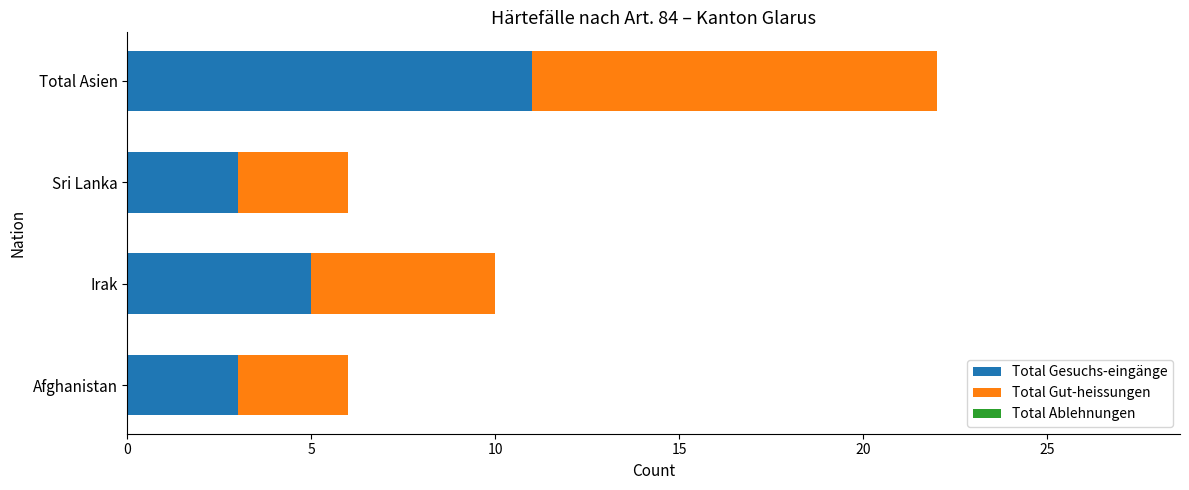

At which category is the sum across all series the highest?

Total Asien